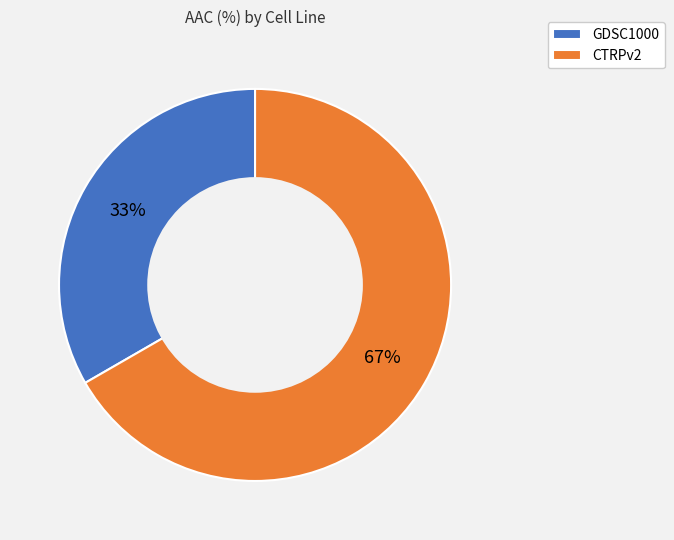

To the nearest percent, what percentage of the pie is GDSC1000?

33%